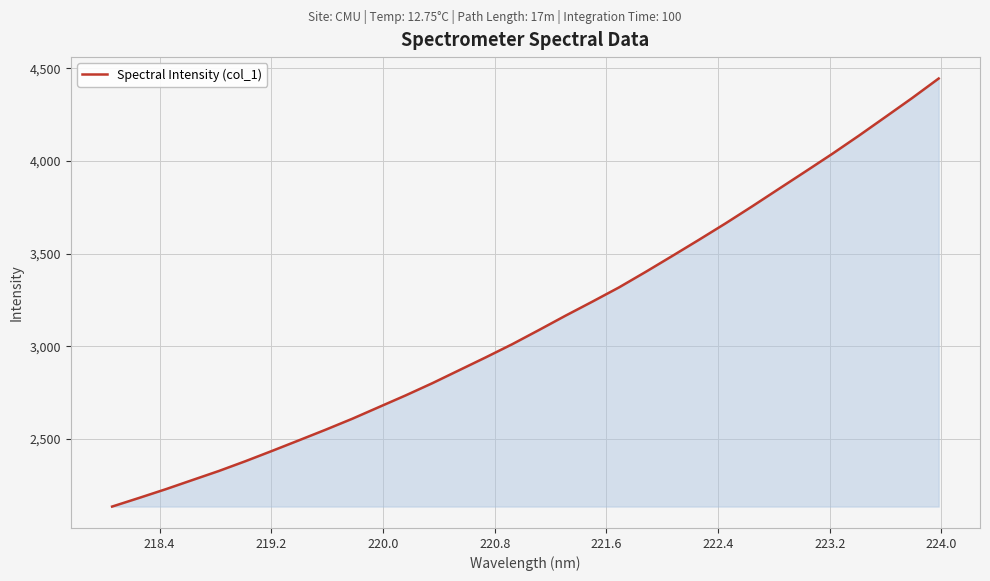

What is the sum of all values?

100314.4